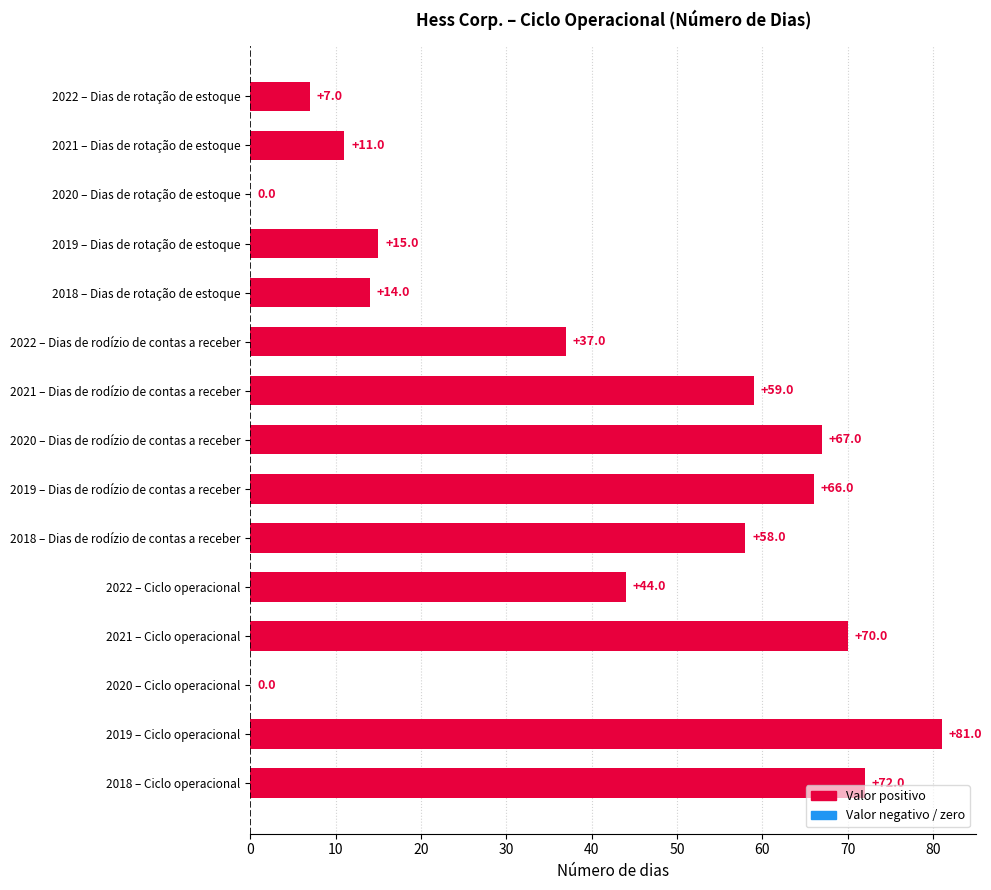

Reading bottom to top, extract all data points from this chart.

2018 – Ciclo operacional=72	2019 – Ciclo operacional=81	2020 – Ciclo operacional=0	2021 – Ciclo operacional=70	2022 – Ciclo operacional=44	2018 – Dias de rodízio de contas a receber=58	2019 – Dias de rodízio de contas a receber=66	2020 – Dias de rodízio de contas a receber=67	2021 – Dias de rodízio de contas a receber=59	2022 – Dias de rodízio de contas a receber=37	2018 – Dias de rotação de estoque=14	2019 – Dias de rotação de estoque=15	2020 – Dias de rotação de estoque=0	2021 – Dias de rotação de estoque=11	2022 – Dias de rotação de estoque=7